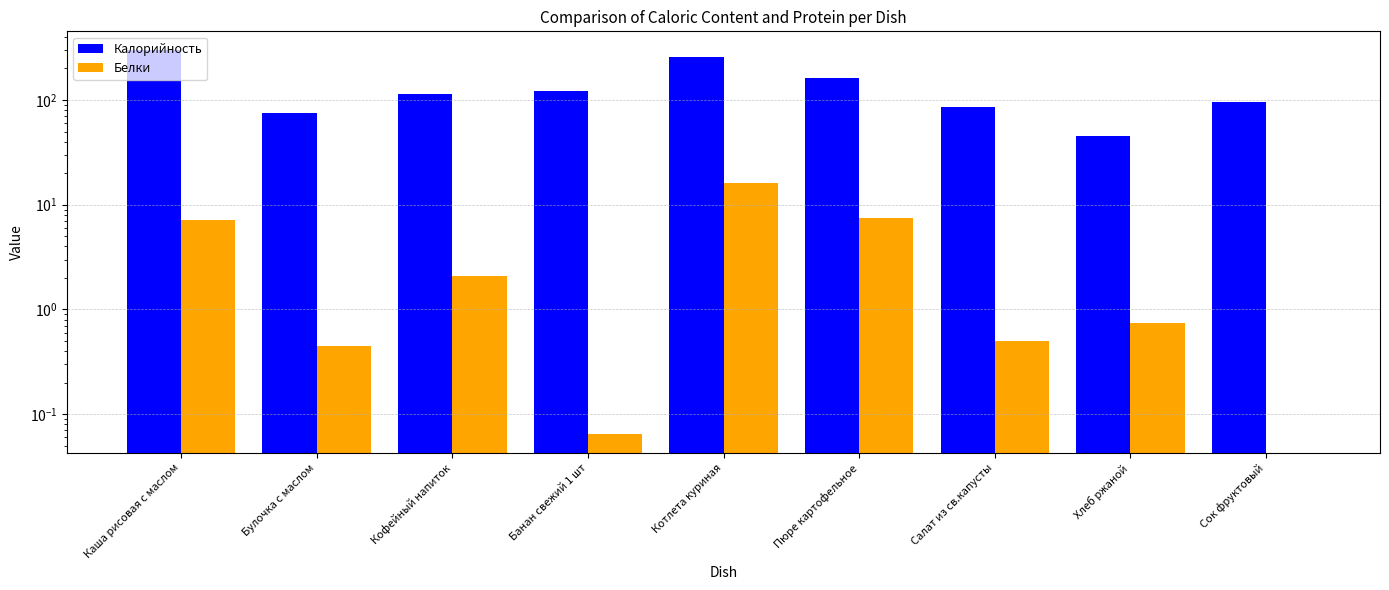

What is the sum of the Калорийность values at Салат из св.капусты and Каша рисовая с маслом?

382.0